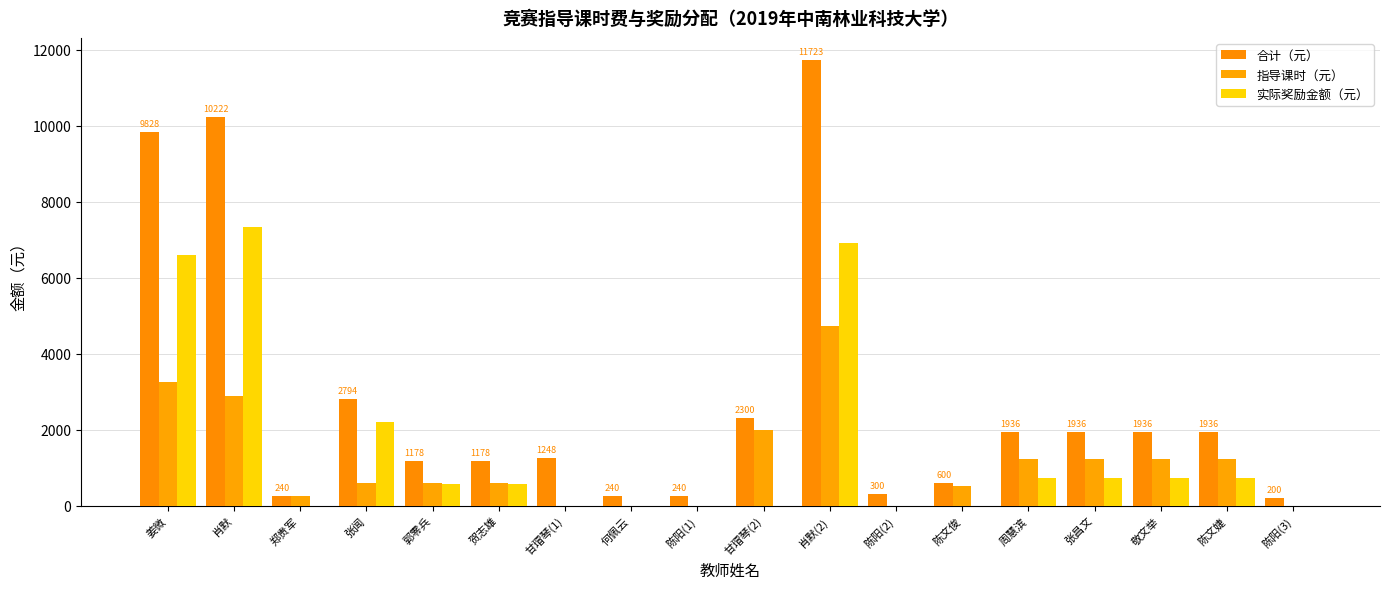

How many series are shown in this chart?

3